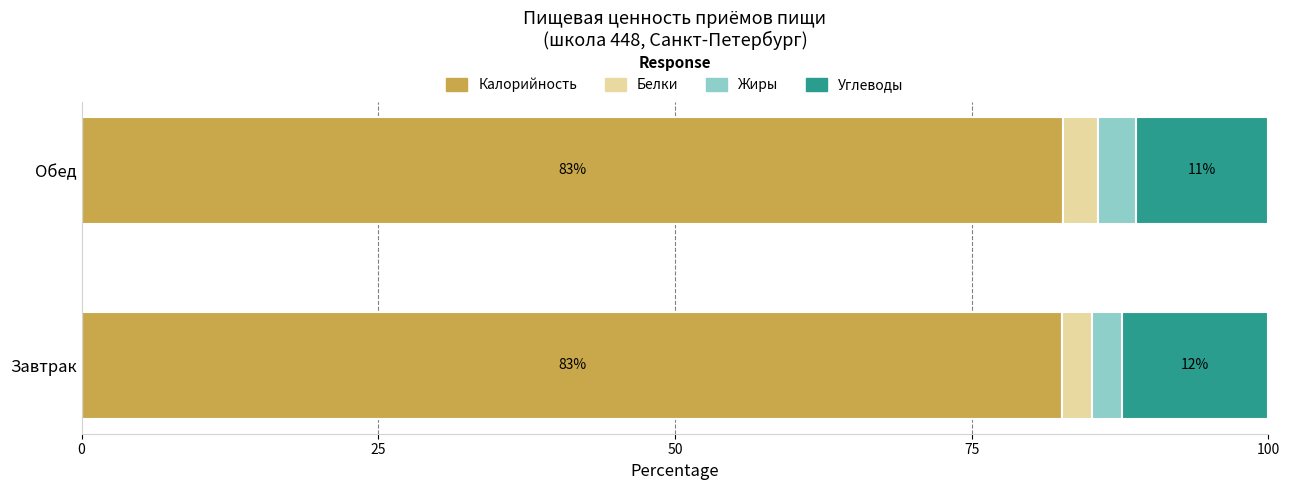

Is it true that Калорийность equals 82.6 at Завтрак?

True